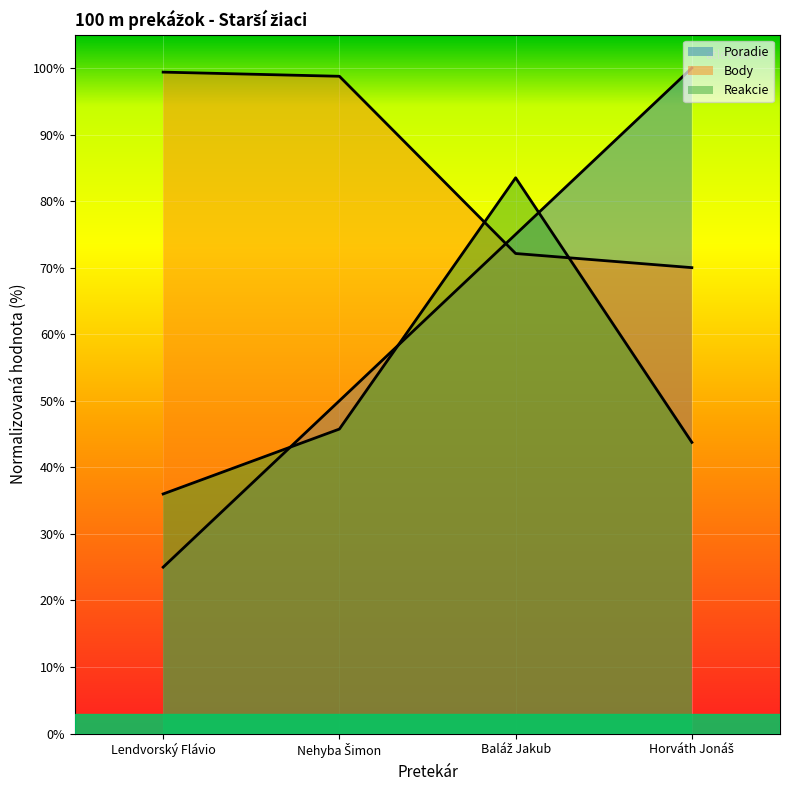

Which category has the highest value across all series?

Horváth Jonáš